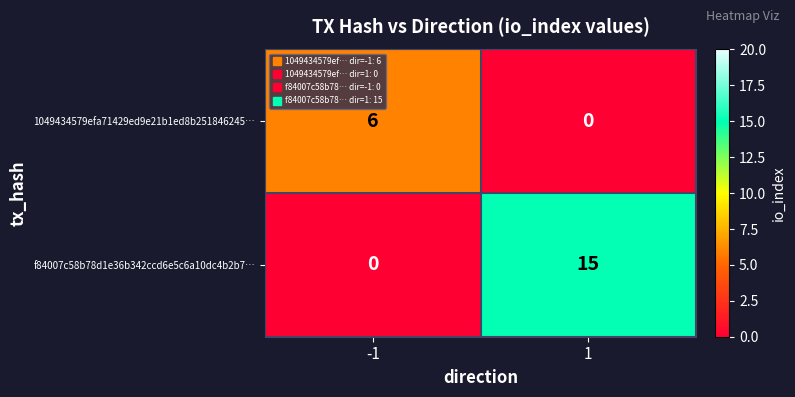

Which series has the widest spread of values?

f84007c58b78d1e36b342ccd6e5c6a10dc4b2b7…